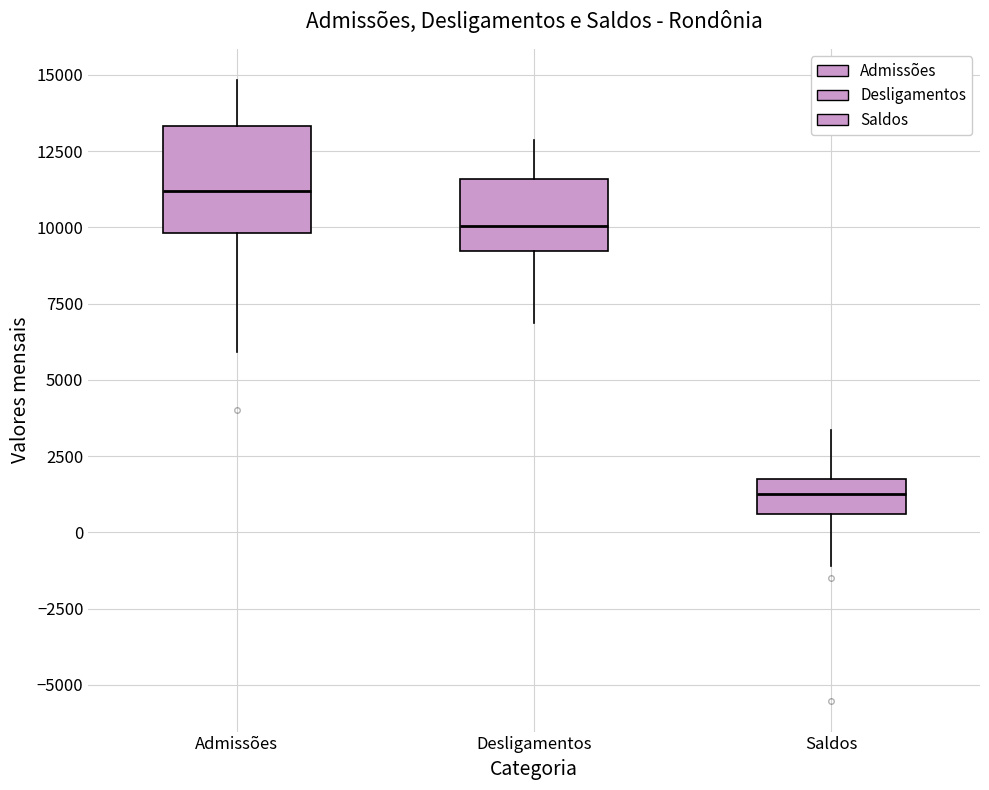

Which box has the highest median line?

Admissões